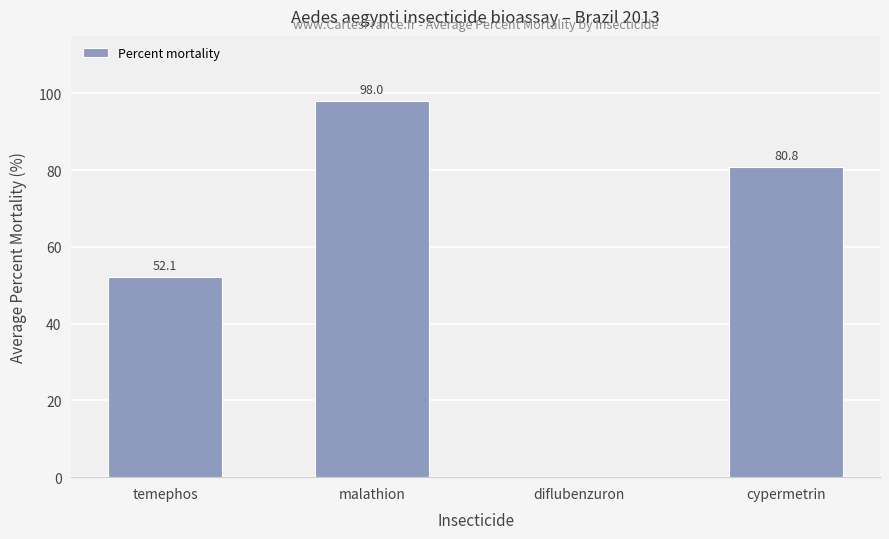

Are the bars horizontal?

No